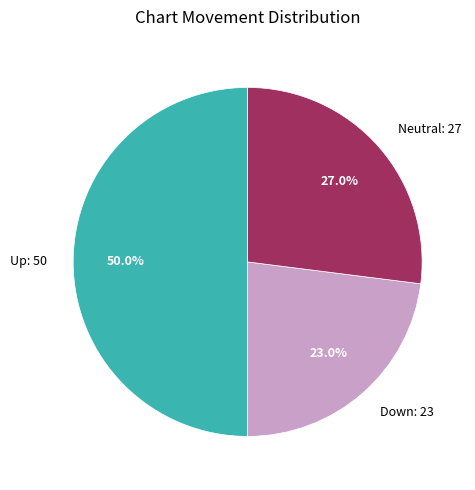

Approximately how many times larger is the value at Down: 23 compared to Up: 50?

0.5